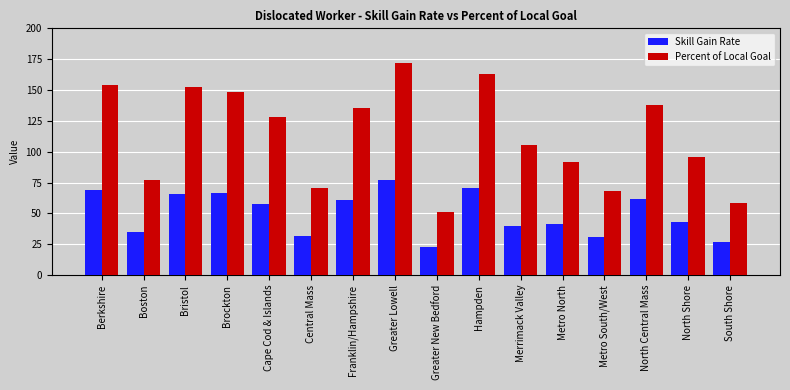

How many data points in Skill Gain Rate are less than 57?

8